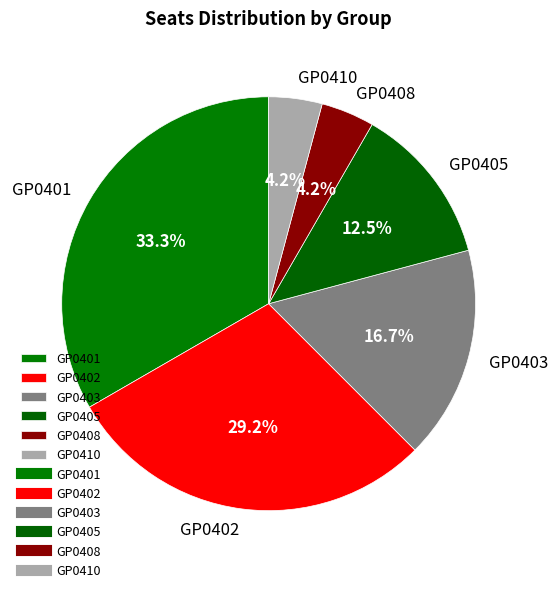

Count the number of slices in the pie.

6